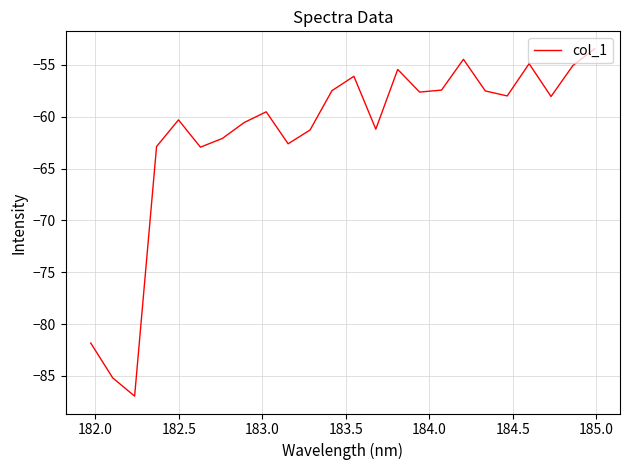

What is the smallest value displayed?

-87.0